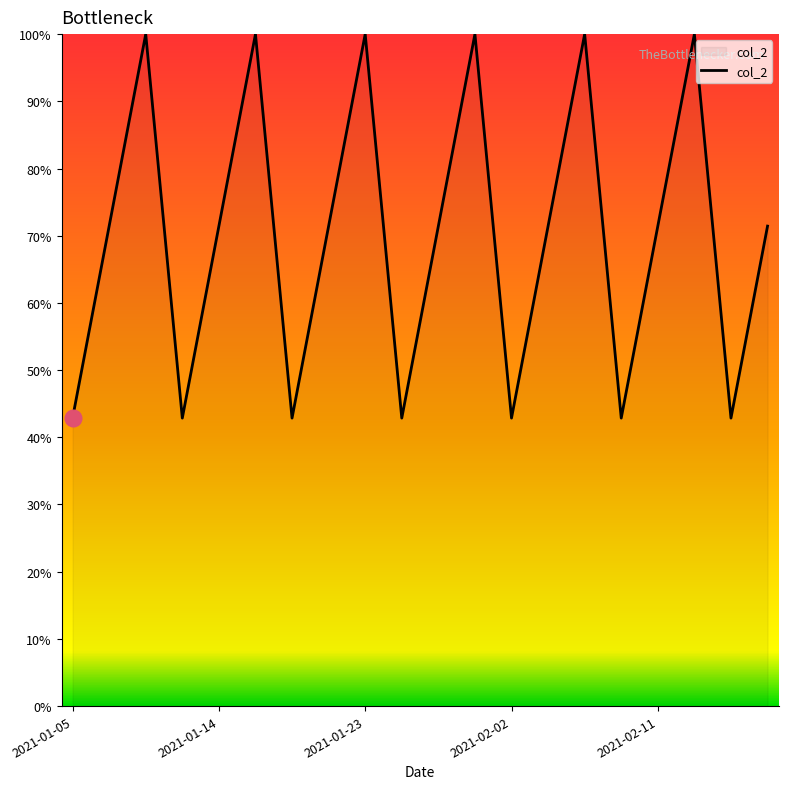

How many lines are shown in the chart?

1